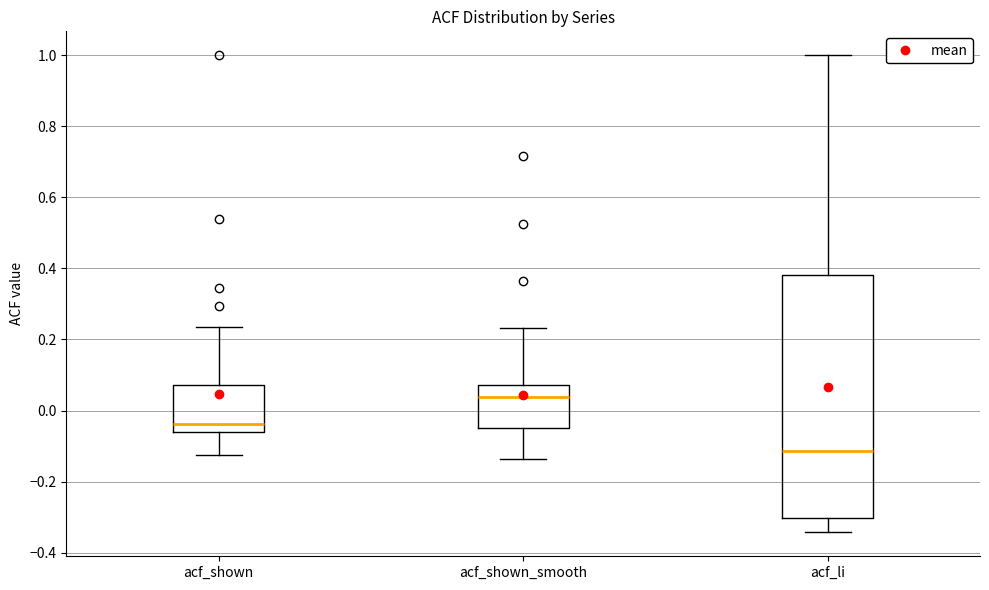

Reading left to right, read every box against the y-axis: the position of its median line, the range the box covers, and the ends of its whiskers. The values are not printed on the chart, so give them approximately, as read against the axis.

acf_shown: median -0.04, box -0.06 to 0.08, whiskers -0.12 to 0.24
acf_shown_smooth: median 0.04, box -0.06 to 0.08, whiskers -0.14 to 0.24
acf_li: median -0.12, box -0.30 to 0.38, whiskers -0.34 to 1.00